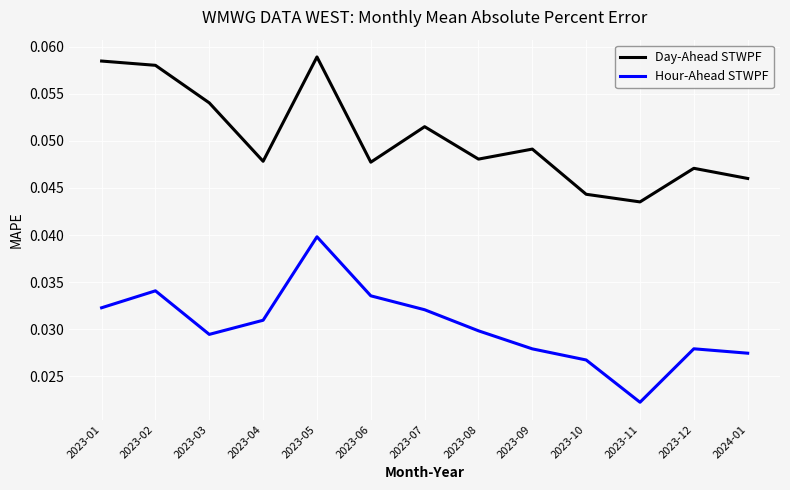

At how many categories does at least one series exceed 0?

13